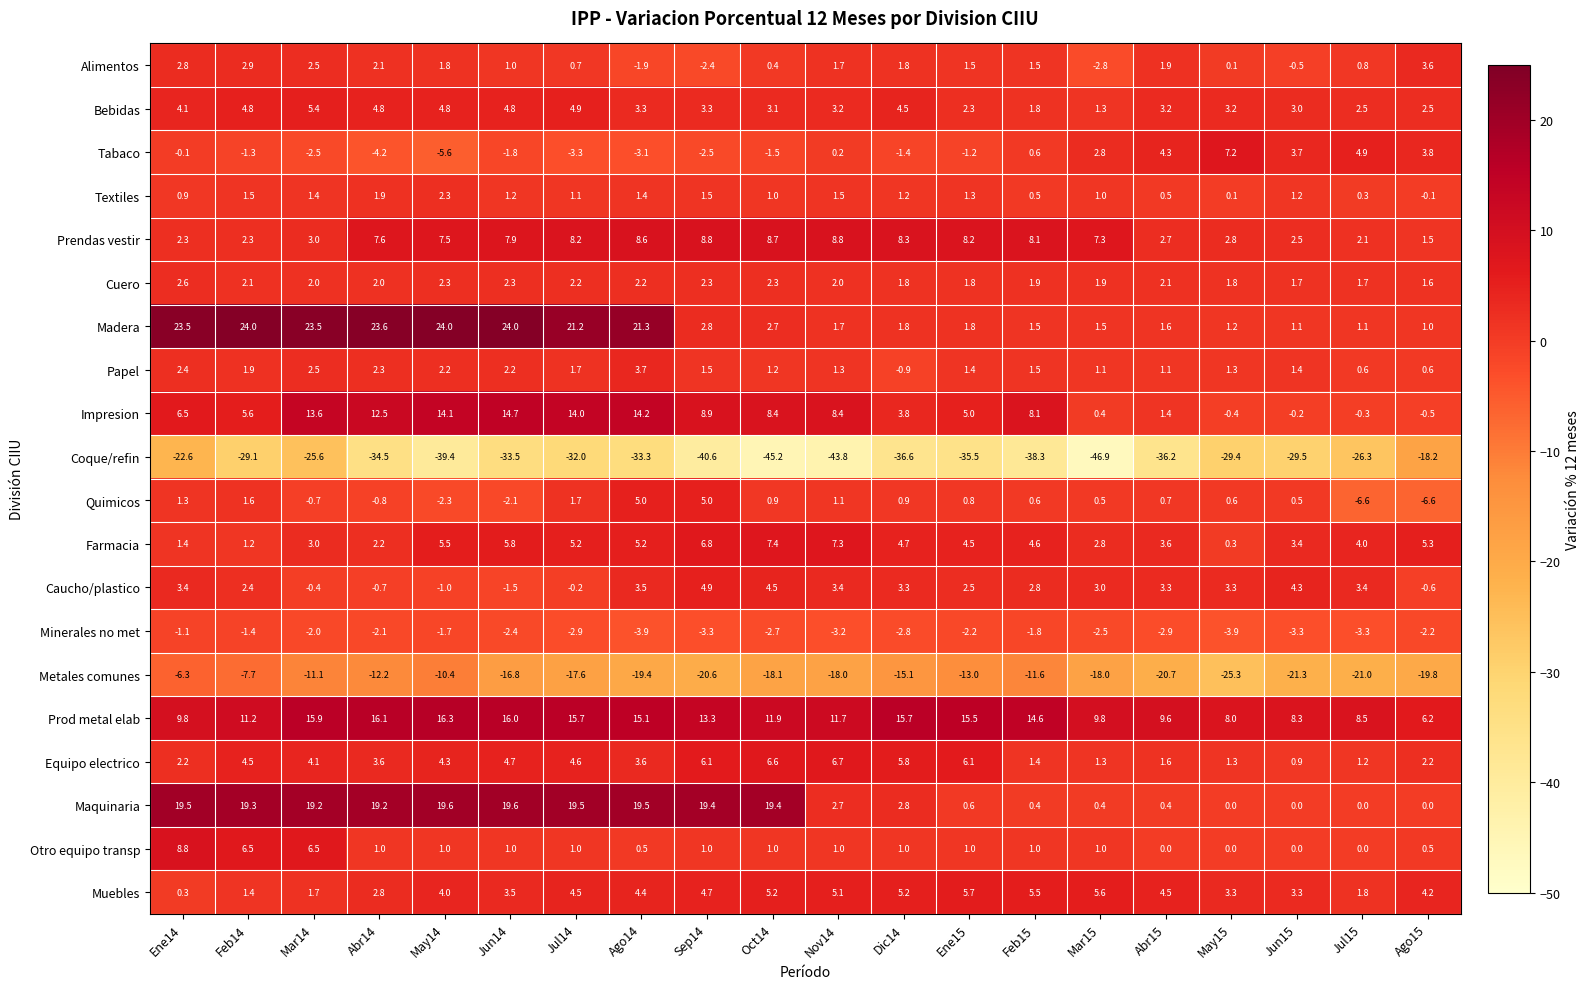

At which category is the sum across all series the highest?

Mar14